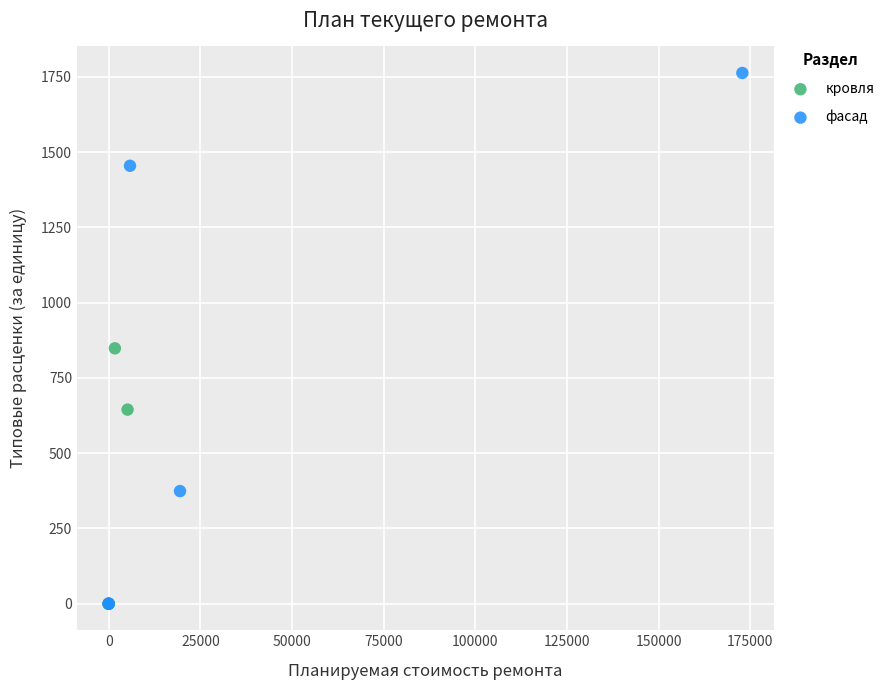

Which series has the widest spread of Y values?

фасад